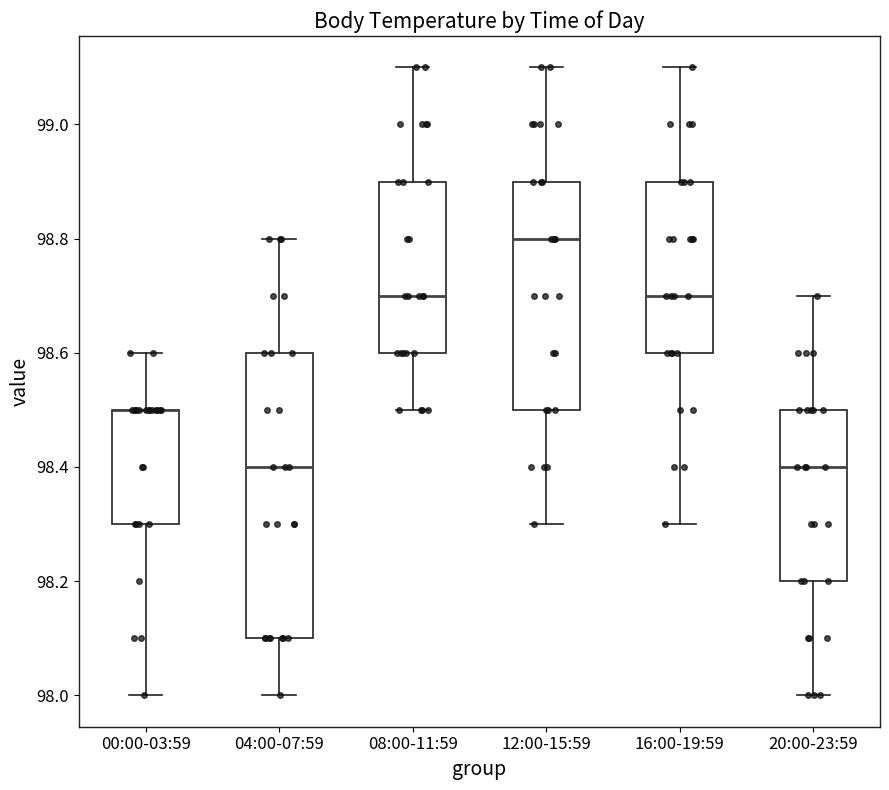

Where is the lower edge of the box for 20:00-23:59 on the y-axis? The values are not printed on the chart, so give them approximately, as read against the axis.

98.2